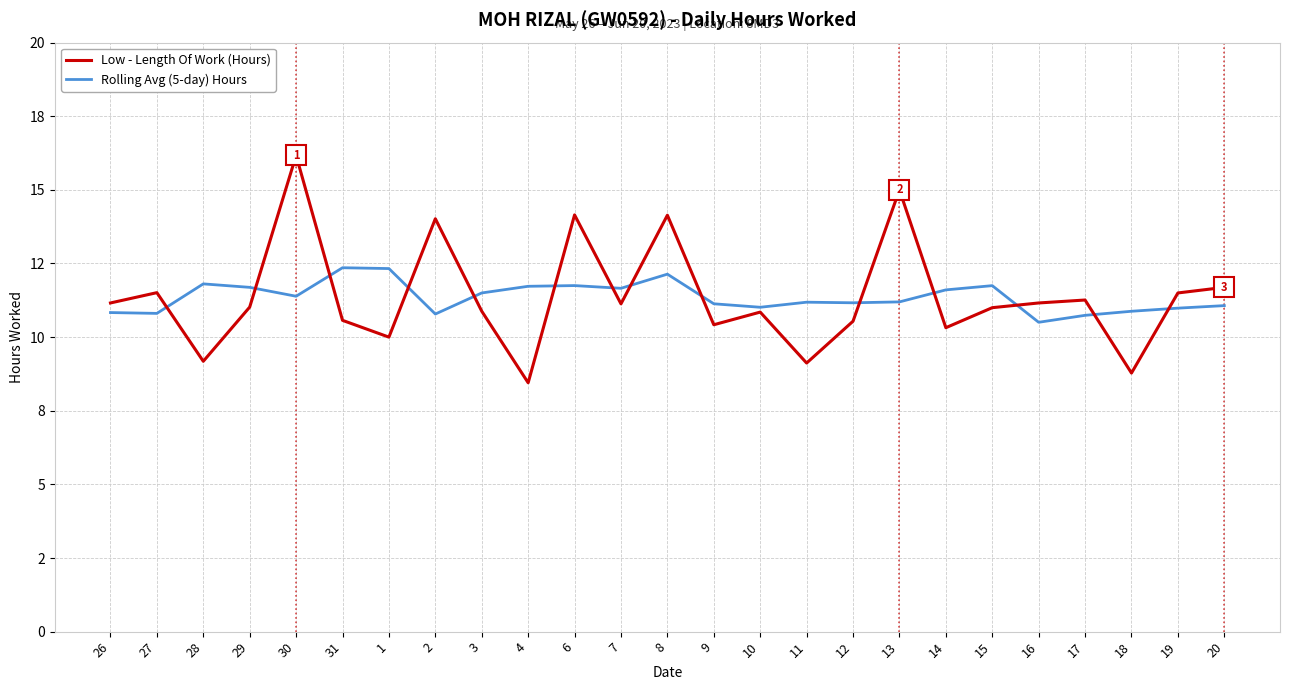

List the labels in order of Rolling Avg (5-day) Hours value, smallest first.

16, 17, 2, 27, 26, 18, 19, 10, 20, 9, 12, 11, 13, 30, 3, 14, 7, 29, 4, 15, 6, 28, 8, 1, 31